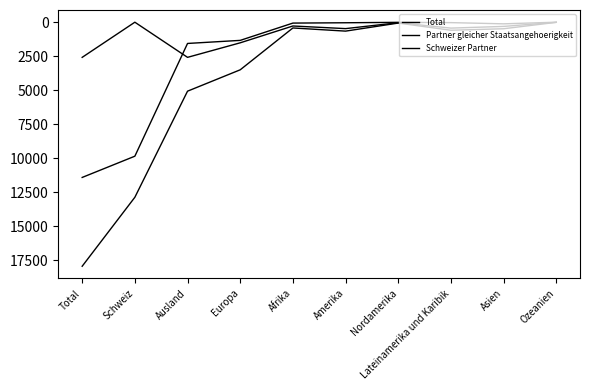

True or false: Partner gleicher Staatsangehoerigkeit has a value of 4188 at Ozeanien.

False